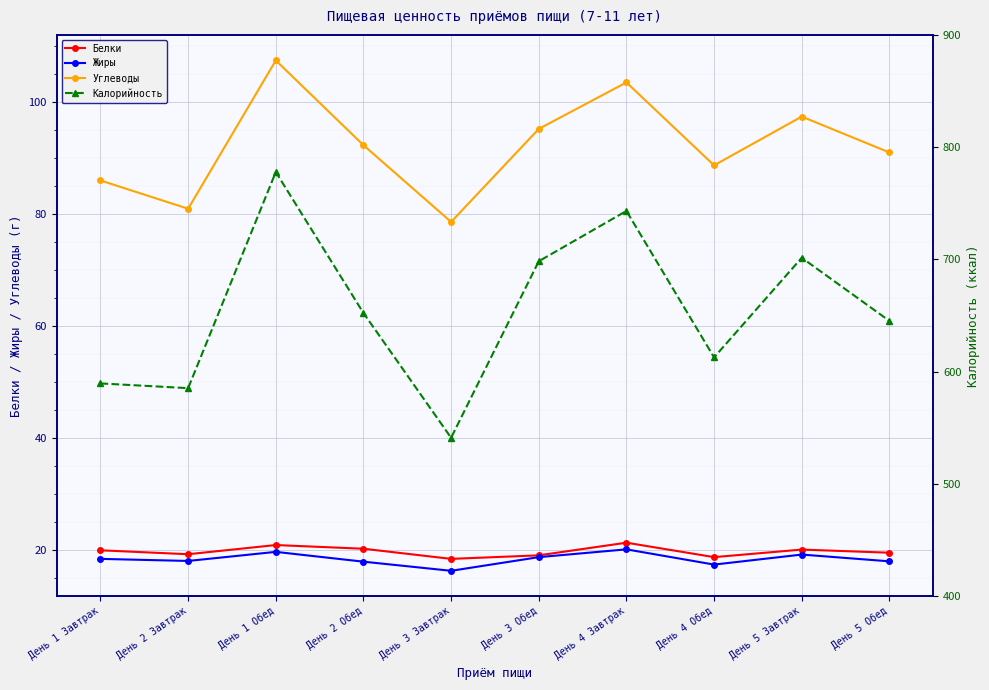

What position from the right is День 5 Завтрак?

2